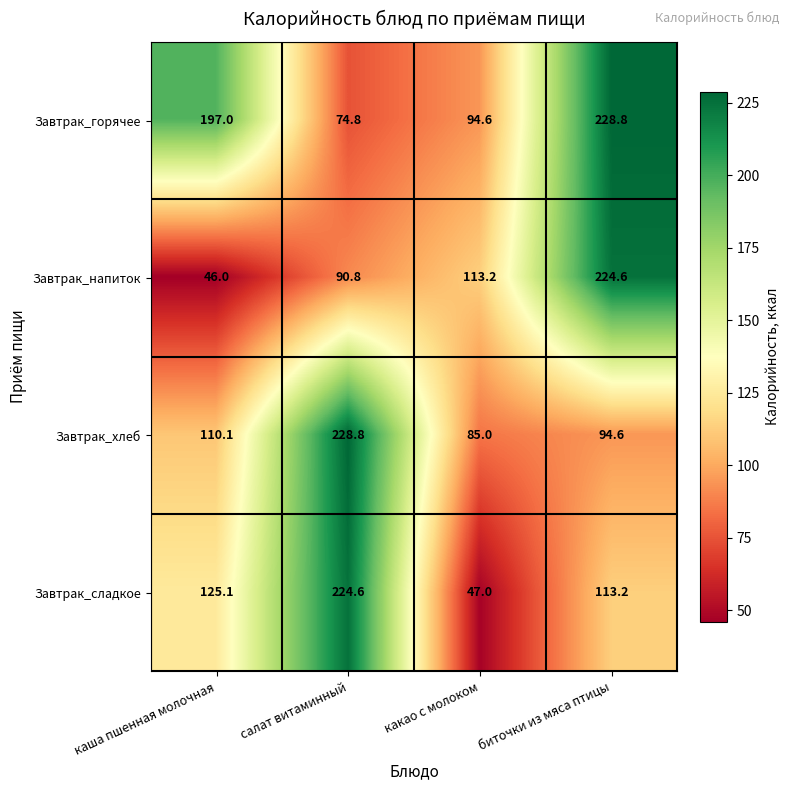

Rank the categories by Завтрак_горячее value from lowest to highest.

салат витаминный, какао с молоком, каша пшенная молочная, биточки из мяса птицы